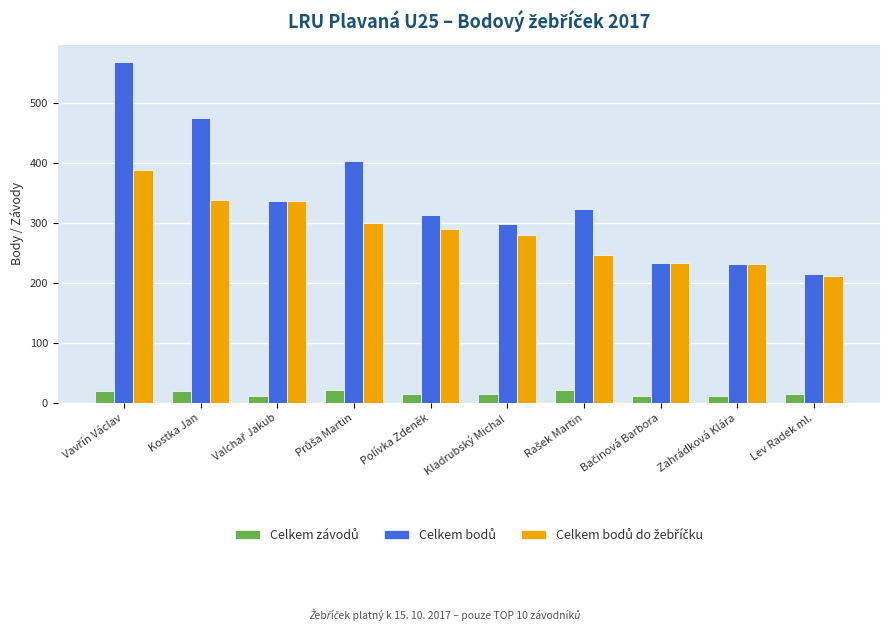

What is the difference between the highest and lowest values at Zahrádková Klára?

220